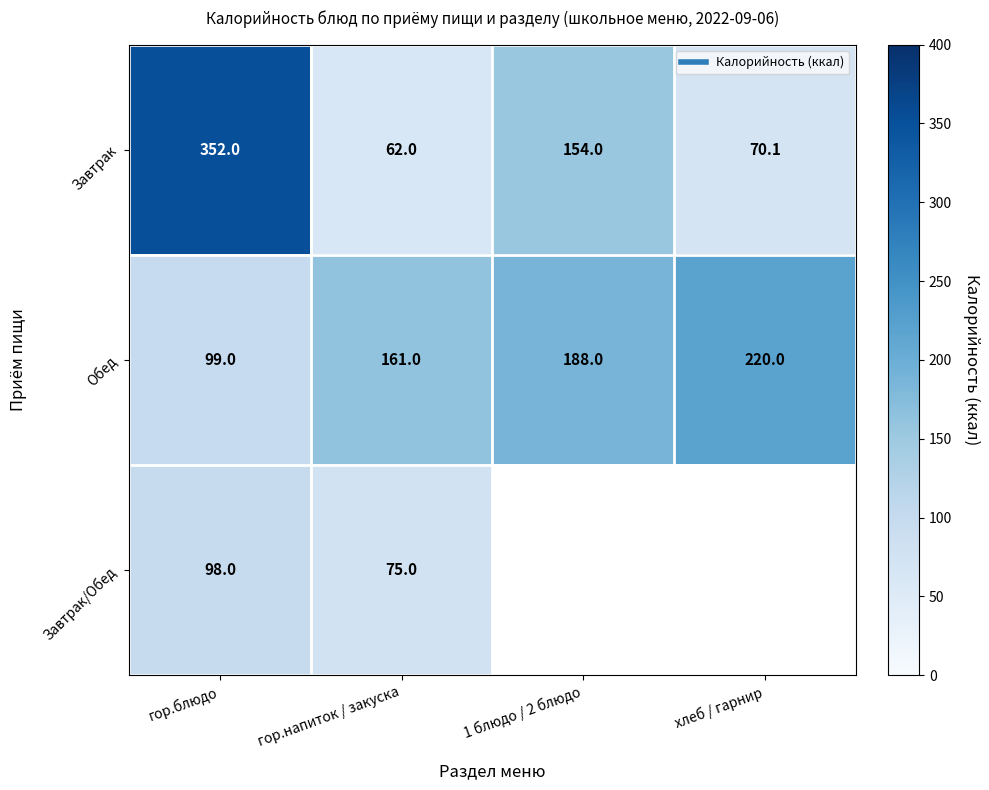

How many positive values does the Завтрак/Обед series have?

2